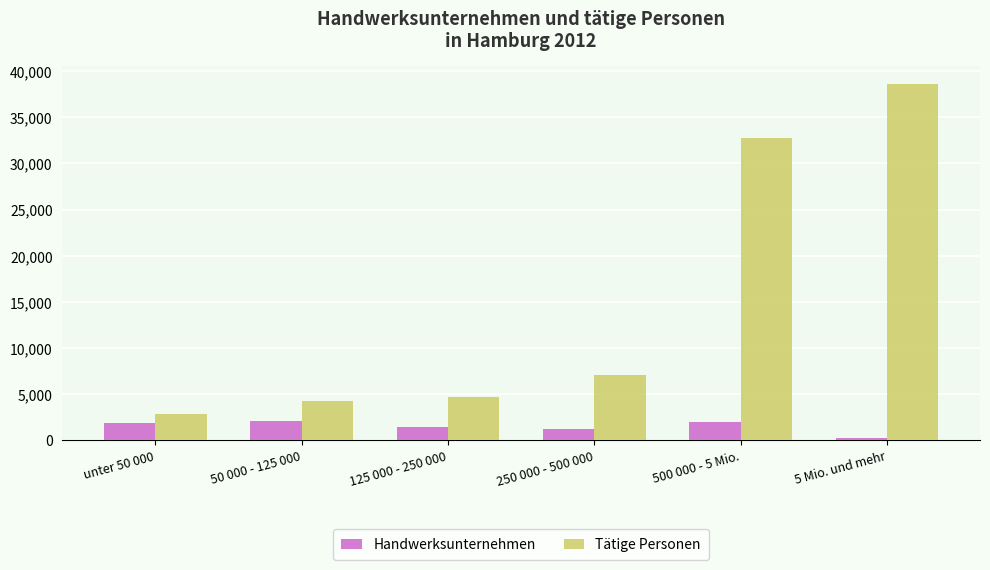

Are the bars grouped side by side (vs. stacked)?

Yes